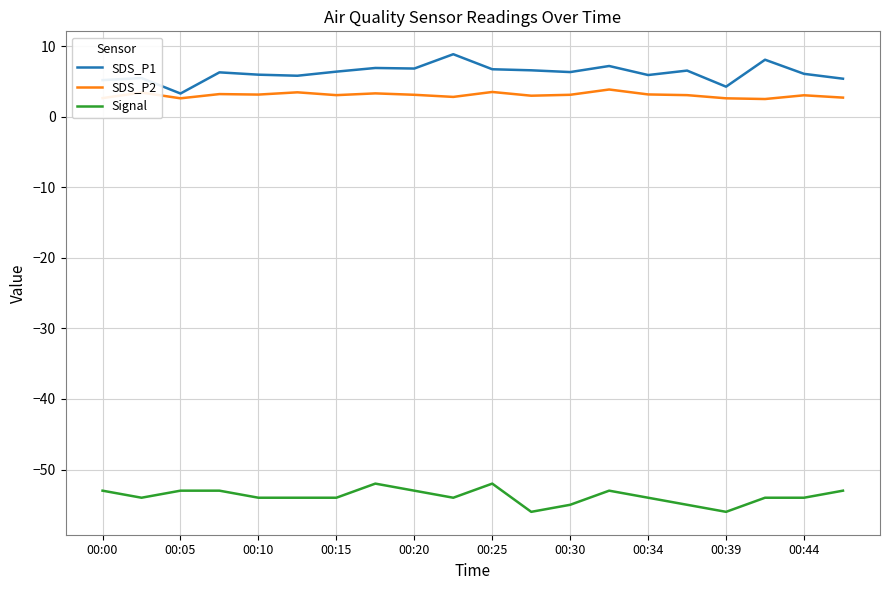

Does the chart display data point markers on the line(s)?

No